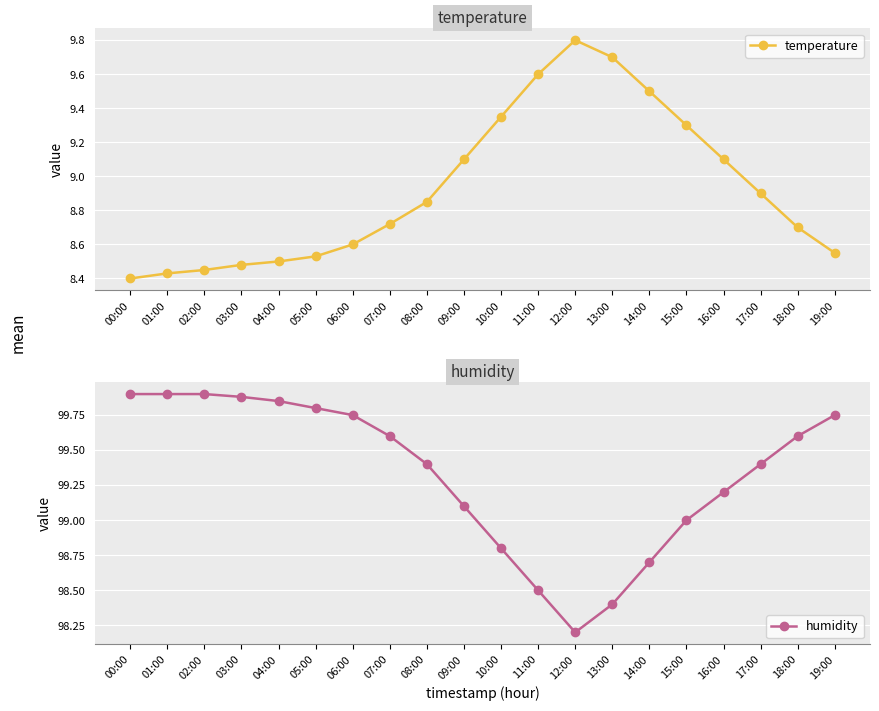

How many interior local peaks does the temperature series have?

1